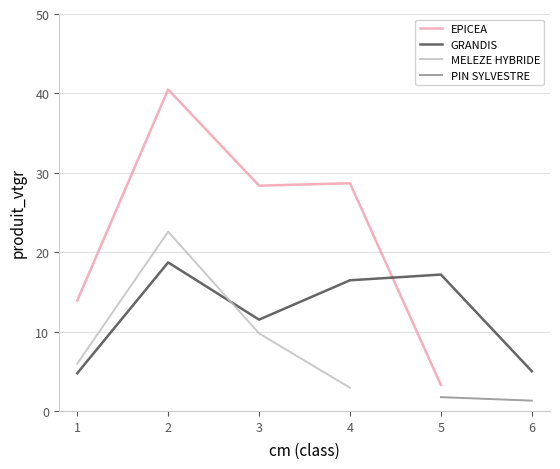

True or false: GRANDIS has a value of 7.7 at 1.

False